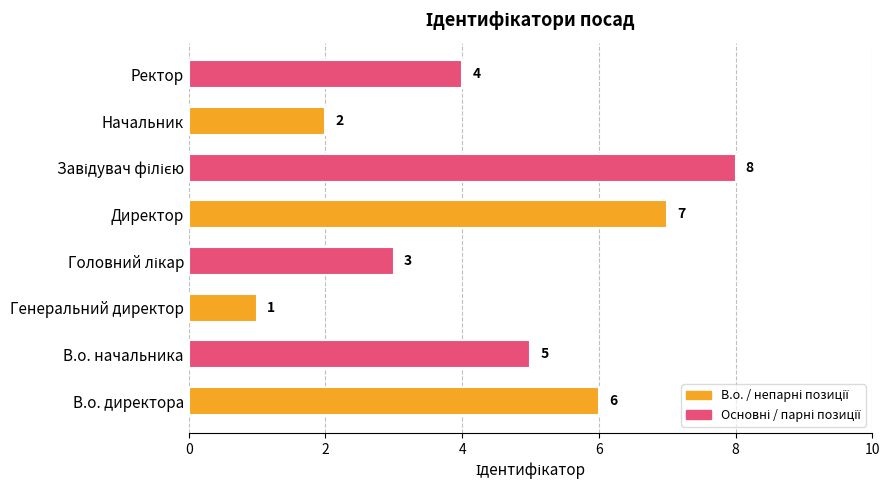

The chart shows a value of 7 at В.о. начальника. True or false?

False